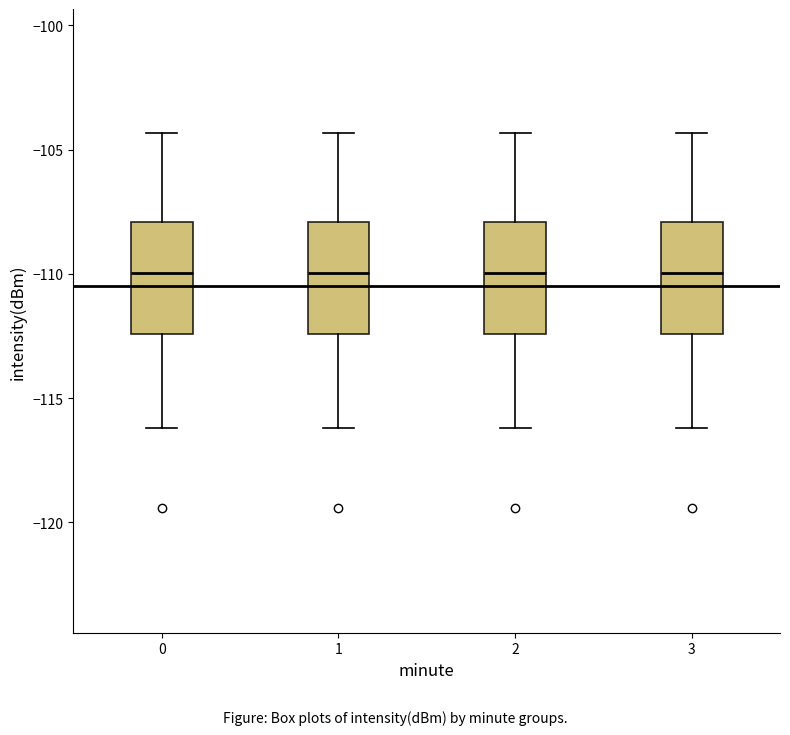

Reading left to right, read every box against the y-axis: the position of its median line, the range the box covers, and the ends of its whiskers. The values are not printed on the chart, so give them approximately, as read against the axis.

0: median -110.0, box -112.5 to -108.0, whiskers -116.0 to -104.5
1: median -110.0, box -112.5 to -108.0, whiskers -116.0 to -104.5
2: median -110.0, box -112.5 to -108.0, whiskers -116.0 to -104.5
3: median -110.0, box -112.5 to -108.0, whiskers -116.0 to -104.5